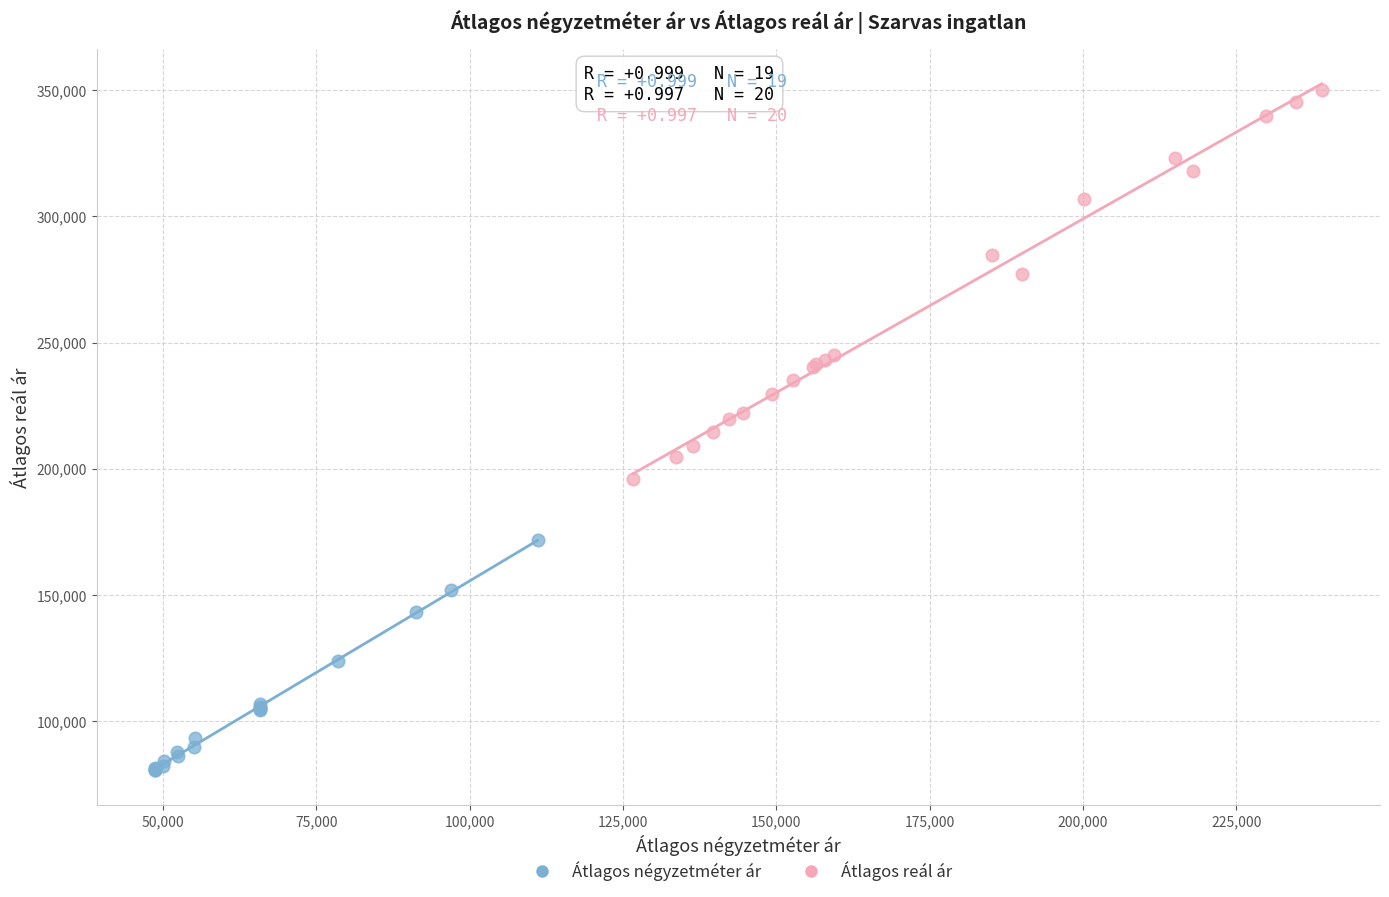

What are all the series names shown in the legend?

Átlagos négyzetméter ár, Átlagos reál ár